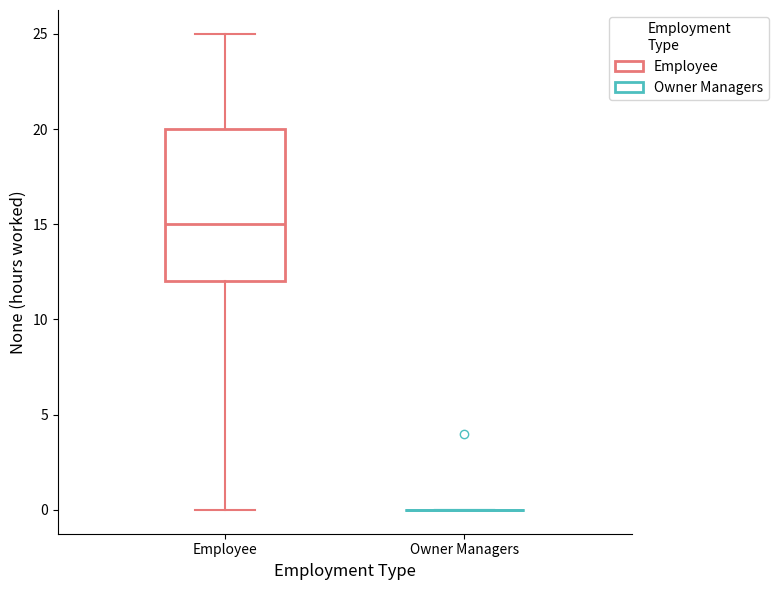

Reading left to right, read every box against the y-axis: the position of its median line, the range the box covers, and the ends of its whiskers. The values are not printed on the chart, so give them approximately, as read against the axis.

Employee: median 15, box 12 to 20, whiskers 0 to 25
Owner Managers: box collapsed to a line at 0, whiskers 0 to 0